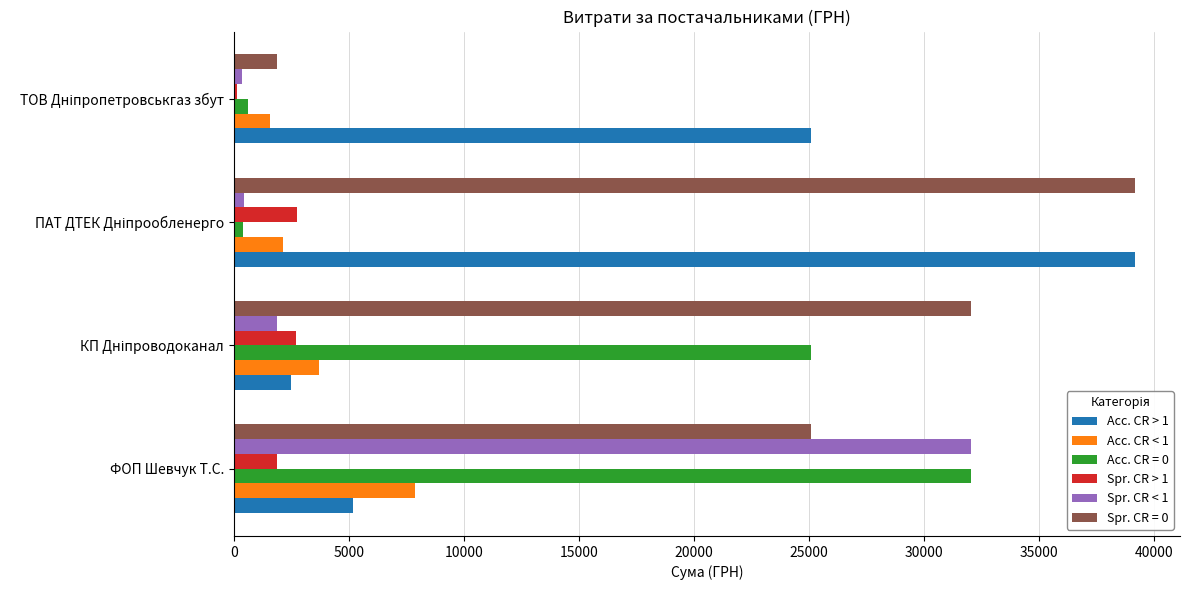

What is the lowest value of the Acc. CR > 1 series?

2460.0